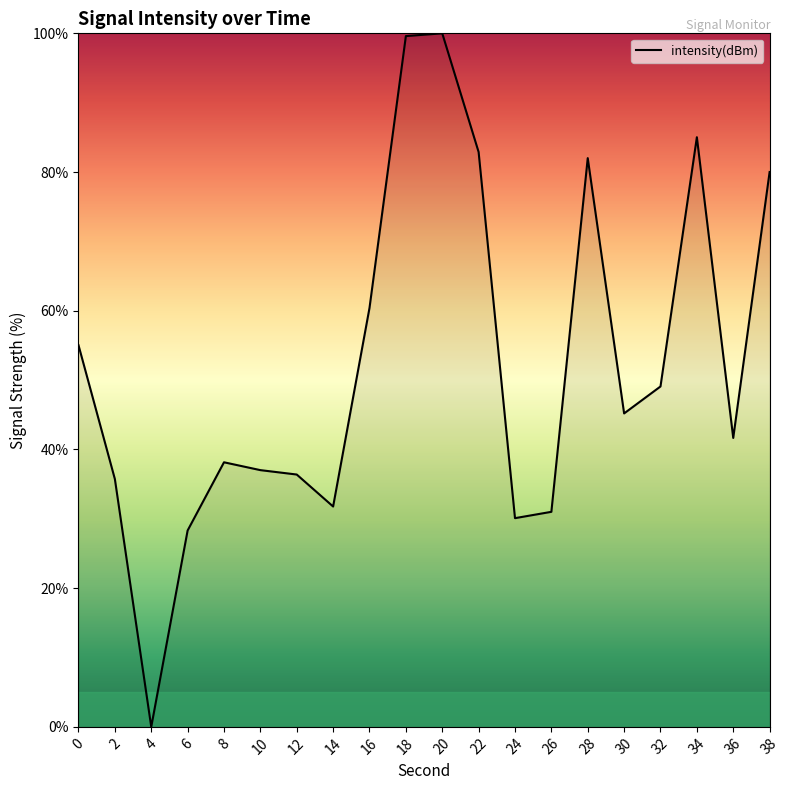

What is the sum of all values?

1049.4